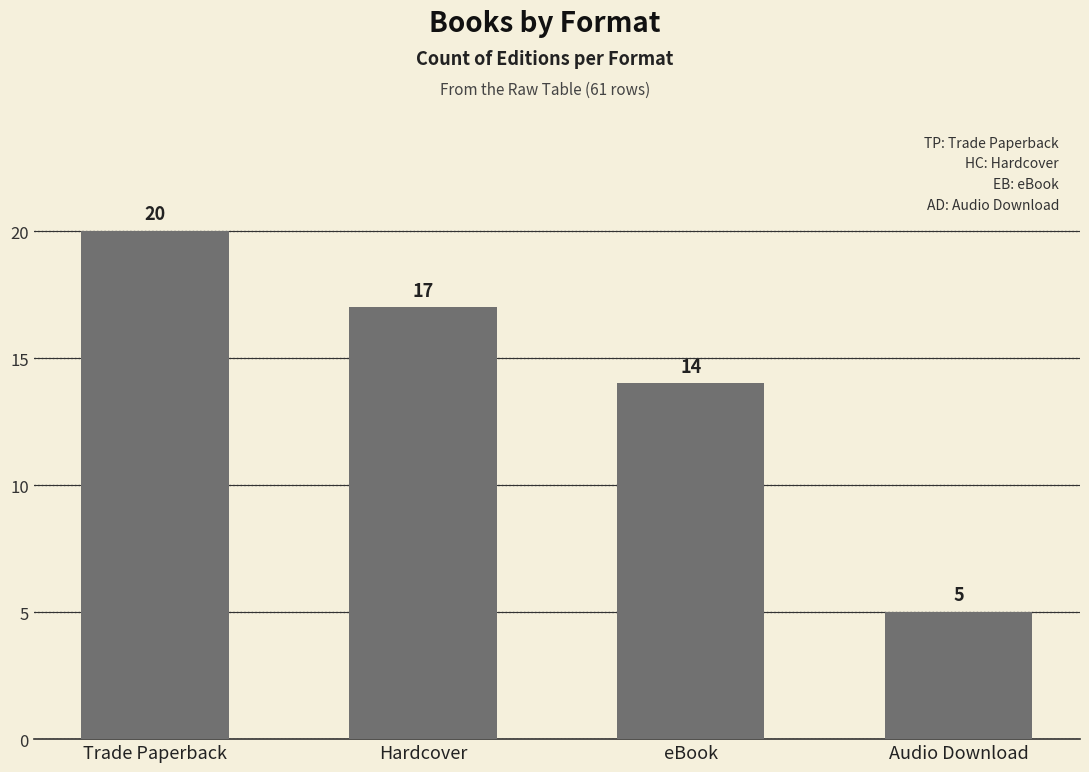

How many data points are less than 17?

2